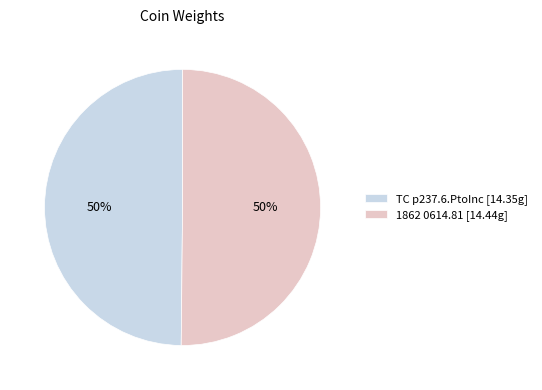

To the nearest percent, what portion does TC p237.6.PtoInc represent?

50%